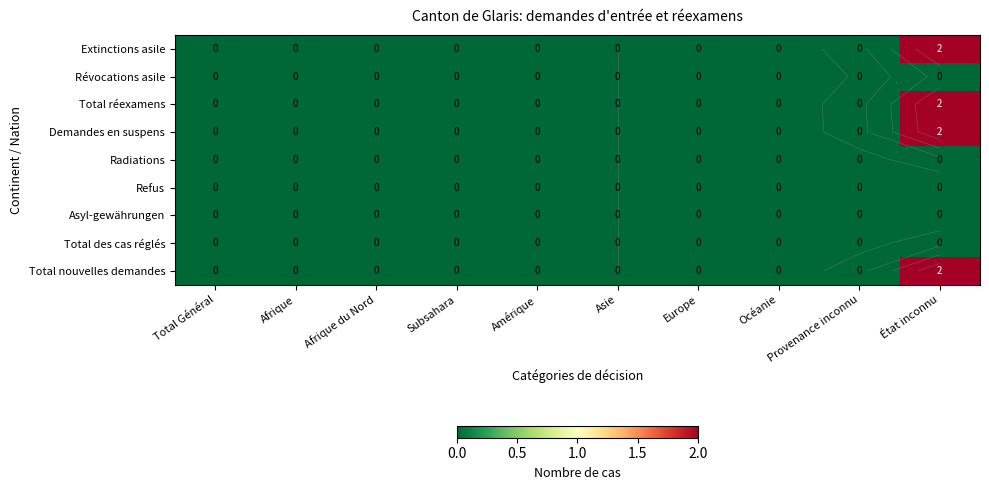

The Extinctions asile series shows 0 at Provenance inconnu. True or false?

True